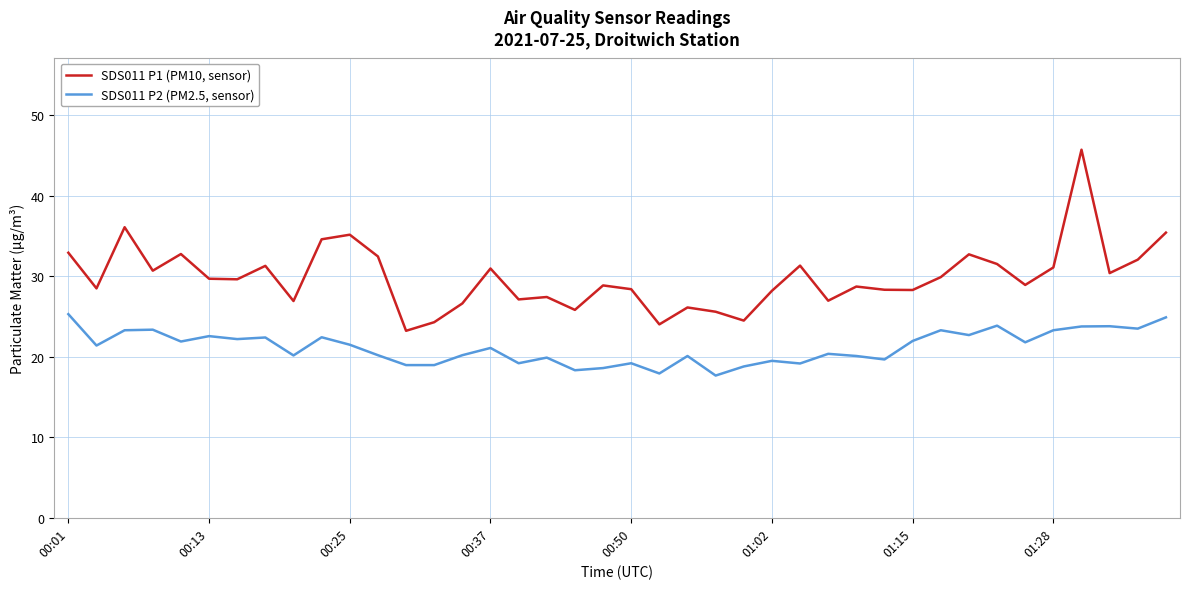

True or false: SDS011 P2 (PM2.5, sensor) and SDS011 P1 (PM10, sensor) intersect in this chart.

False